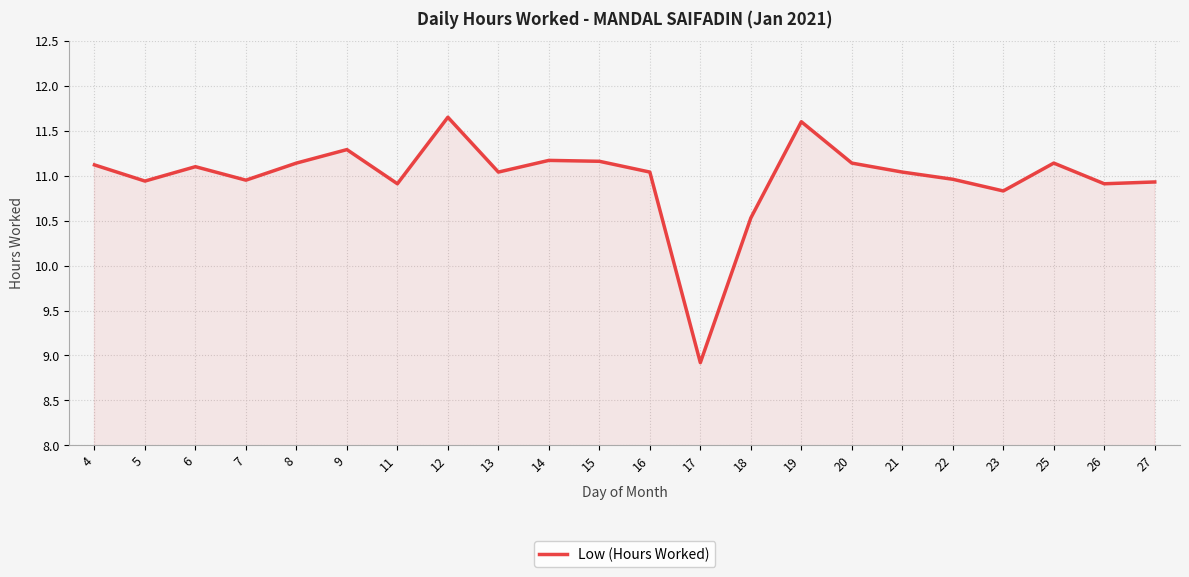

What is the minimum value shown in the chart?

8.9